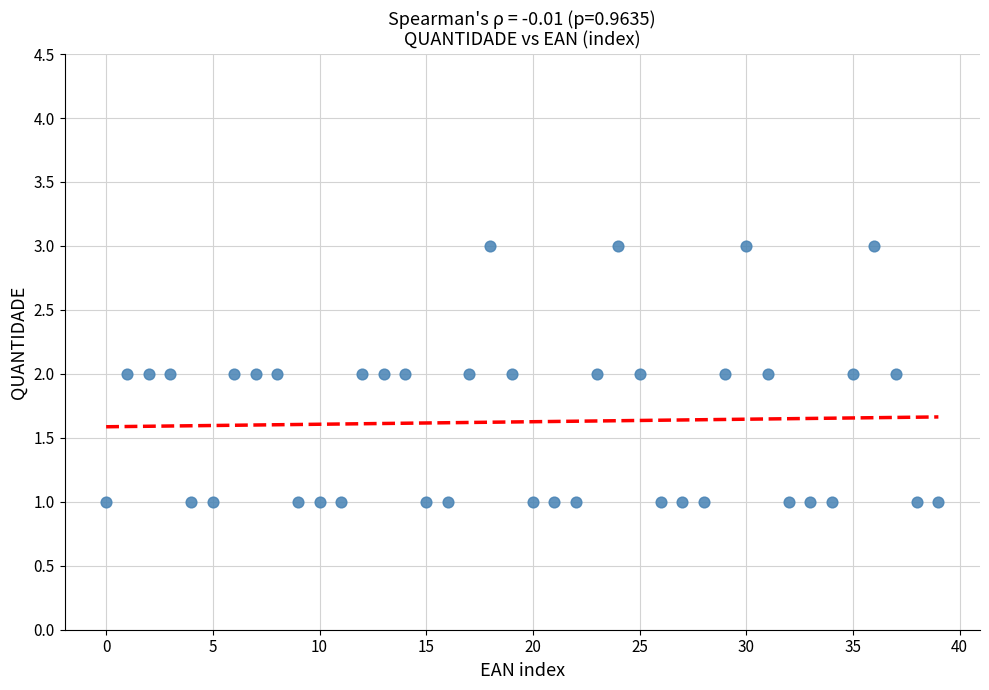

How many points are shown in the scatter plot?

40